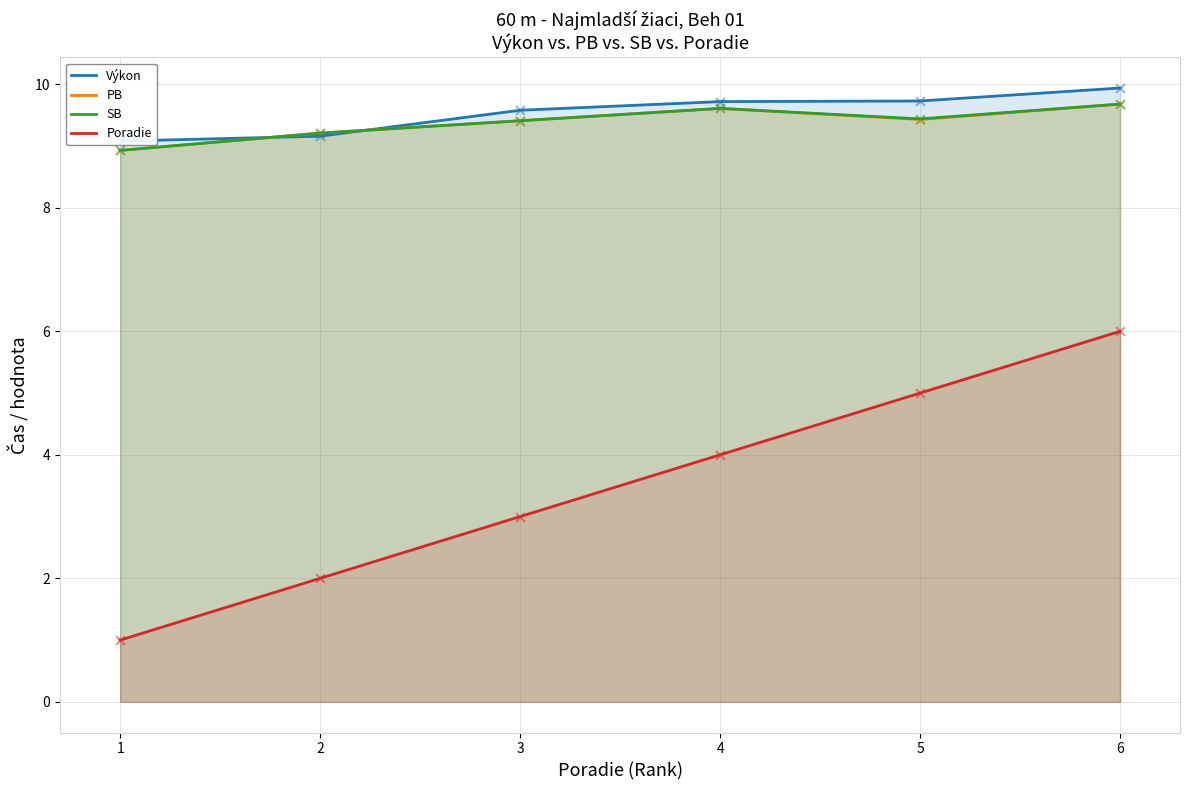

At how many categories does at least one series exceed 2?

6